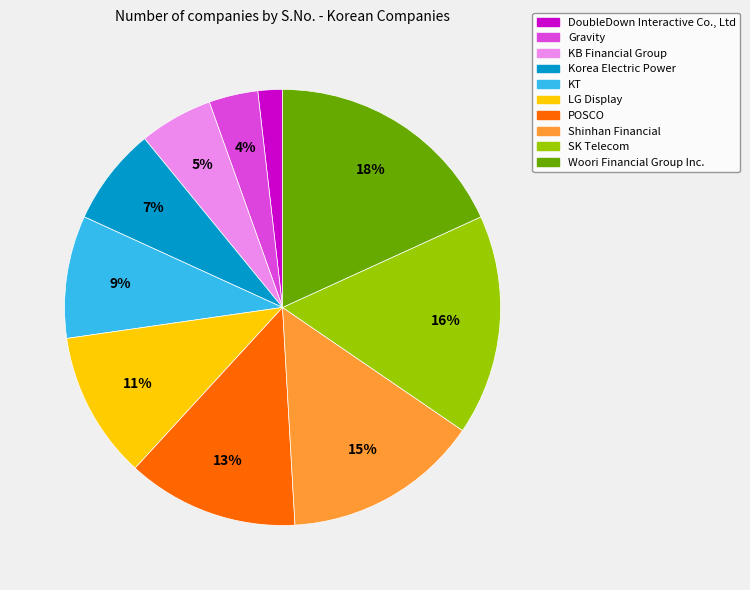

Between KB Financial Group and Woori Financial Group Inc., which is larger?

Woori Financial Group Inc.